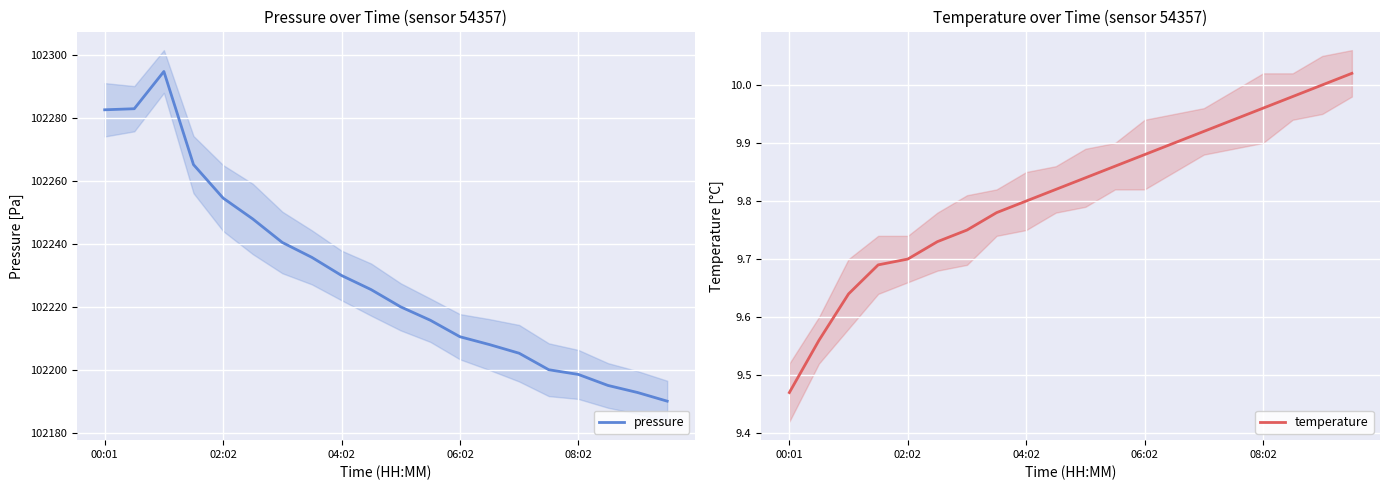

What is the maximum value for pressure?

102294.9